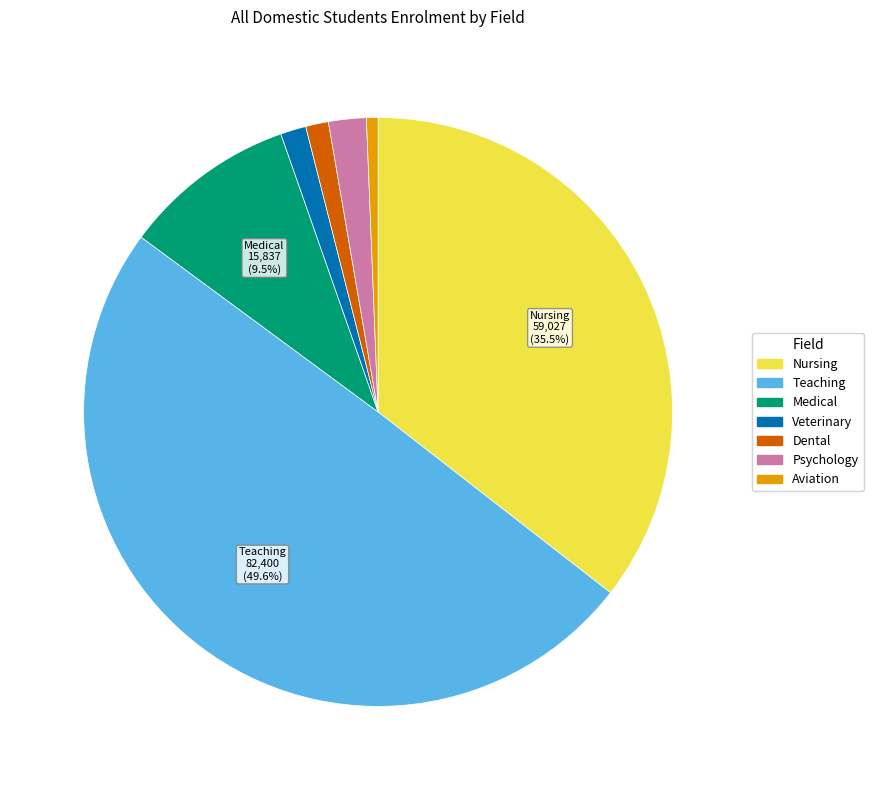

Which has a higher value, Nursing or Psychology?

Nursing